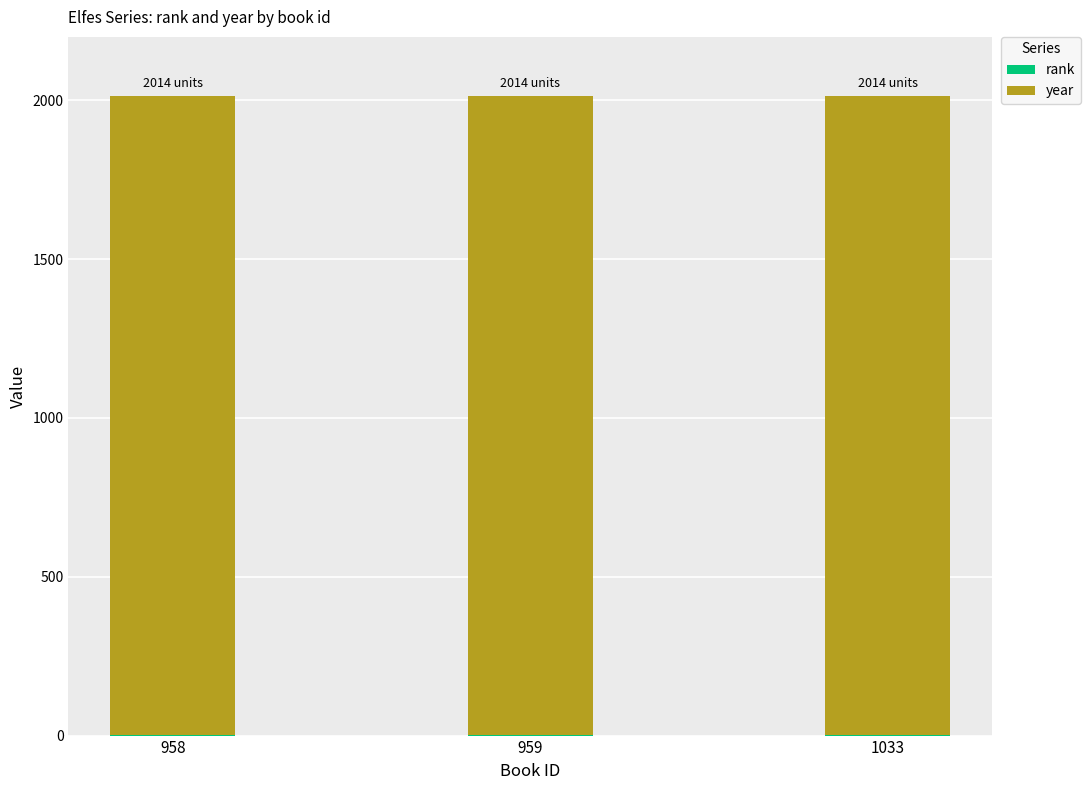

Are the bars horizontal?

No